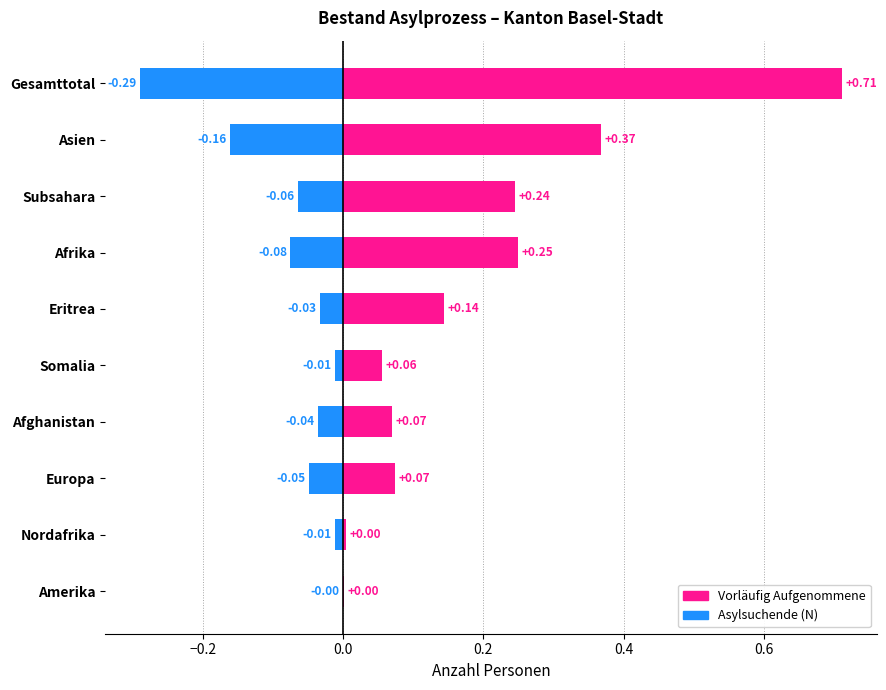

Reading right to left, transcribe all the data shown in this chart.

Vorläufig Aufgenommene: 0.0	0.0	0.1	0.1	0.1	0.1	0.2	0.2	0.4	0.7
Asylsuchende (N): -0.0	-0.0	-0.0	-0.0	-0.0	-0.0	-0.1	-0.1	-0.2	-0.3